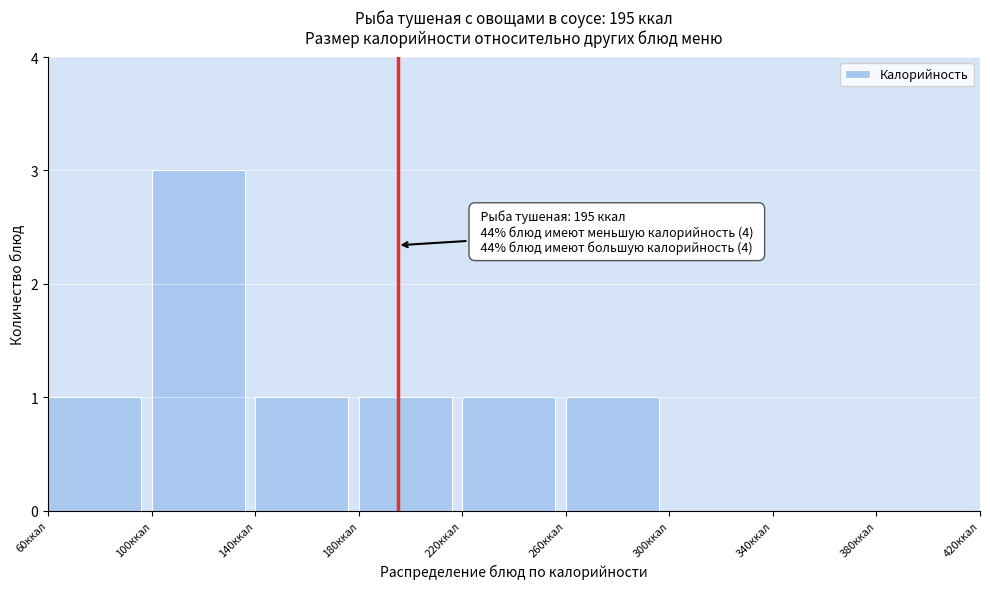

Over which range of the x-axis is the bar tallest?

100 to 140